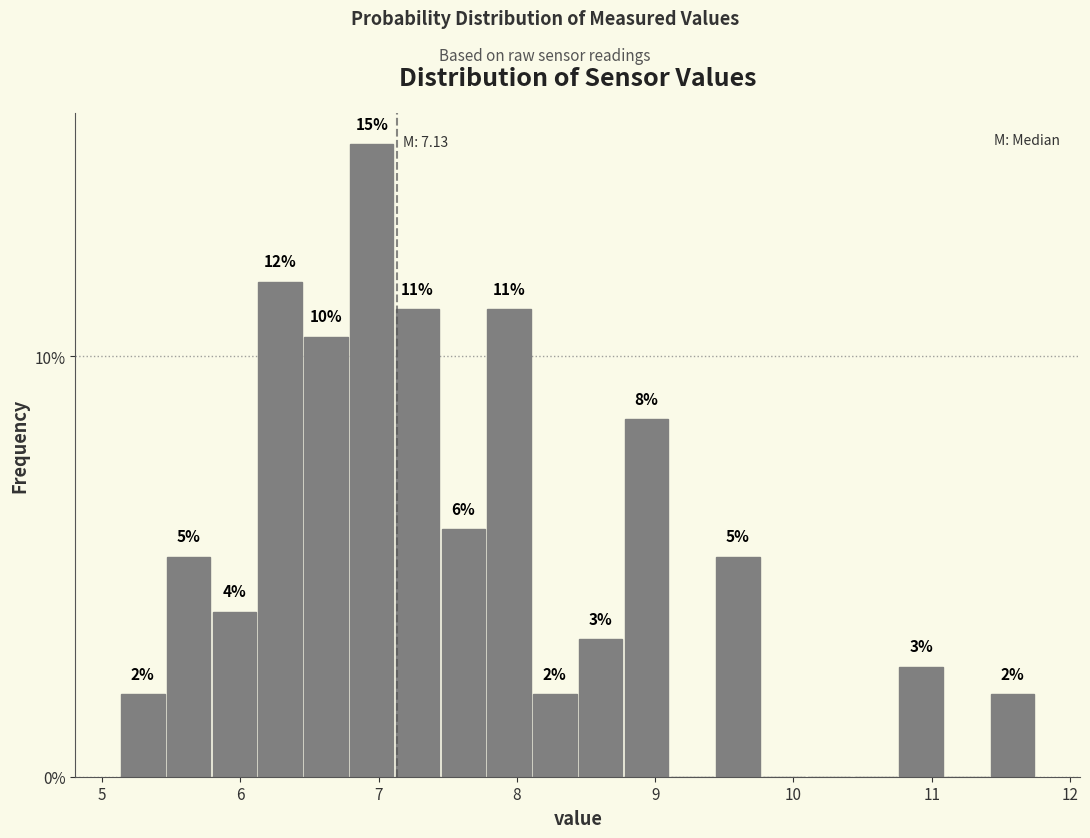

Read against the x-axis, roughly where is the centre of the tallest bar?

7.0